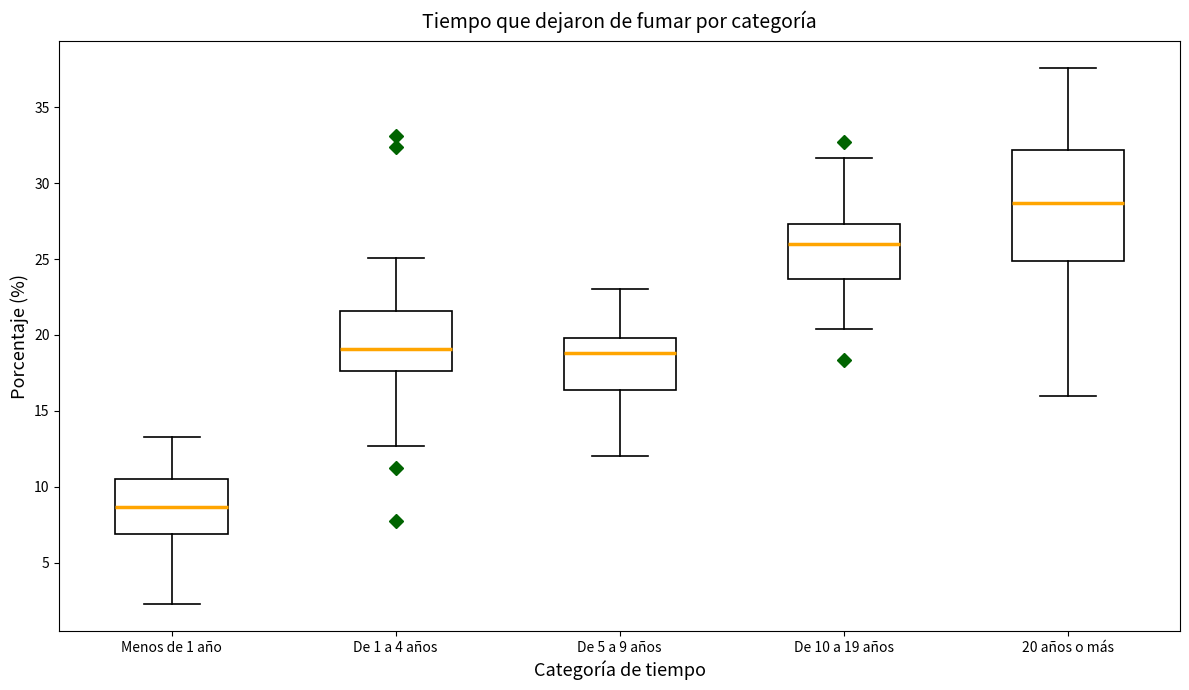

Reading left to right, transcribe this box plot: for each box, give where its median line is, the range the box spans, and where its two whiskers end, as read against the y-axis. The values are not printed on the chart, so give them approximately, as read against the axis.

Menos de 1 año: median 8.5, box 7.0 to 10.5, whiskers 2.5 to 13.5
De 1 a 4 años: median 19.0, box 17.5 to 21.5, whiskers 12.5 to 25.0
De 5 a 9 años: median 19.0, box 16.5 to 20.0, whiskers 12.0 to 23.0
De 10 a 19 años: median 26.0, box 23.5 to 27.5, whiskers 20.5 to 31.5
20 años o más: median 28.5, box 25.0 to 32.0, whiskers 16.0 to 37.5